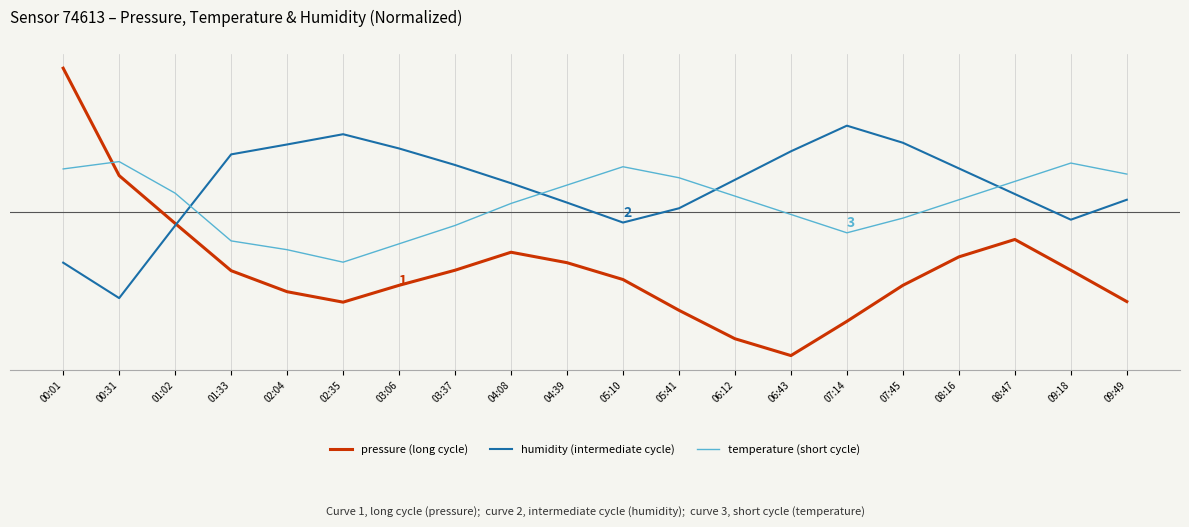

Reading left to right, what are all the values shown in this chart?

pressure (long cycle): 1.0	0.3	-0.1	-0.4	-0.6	-0.6	-0.5	-0.4	-0.3	-0.4	-0.5	-0.7	-0.9	-1.0	-0.8	-0.5	-0.3	-0.2	-0.4	-0.6
humidity (intermediate cycle): -0.4	-0.6	-0.1	0.4	0.5	0.5	0.4	0.3	0.2	0.1	-0.1	0.0	0.2	0.4	0.6	0.5	0.3	0.1	-0.1	0.1
temperature (short cycle): 0.3	0.3	0.1	-0.2	-0.3	-0.3	-0.2	-0.1	0.1	0.2	0.3	0.2	0.1	-0.0	-0.1	-0.0	0.1	0.2	0.3	0.3